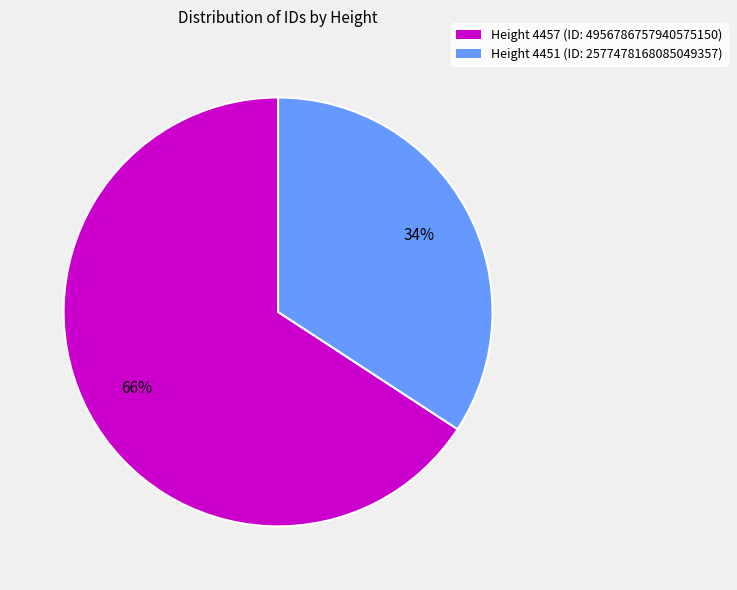

Which has a higher value, Height 4457 or Height 4451?

Height 4457